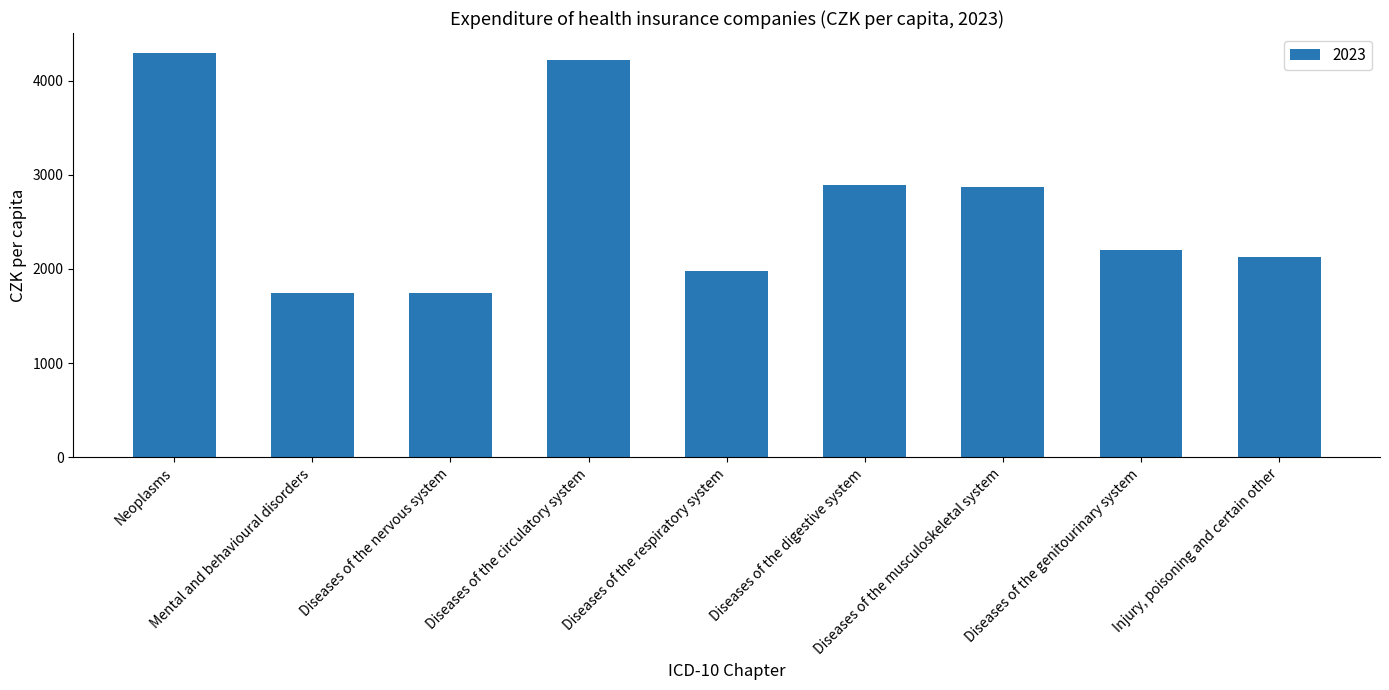

The value at Diseases of the nervous system is 1744.0. True or false?

True